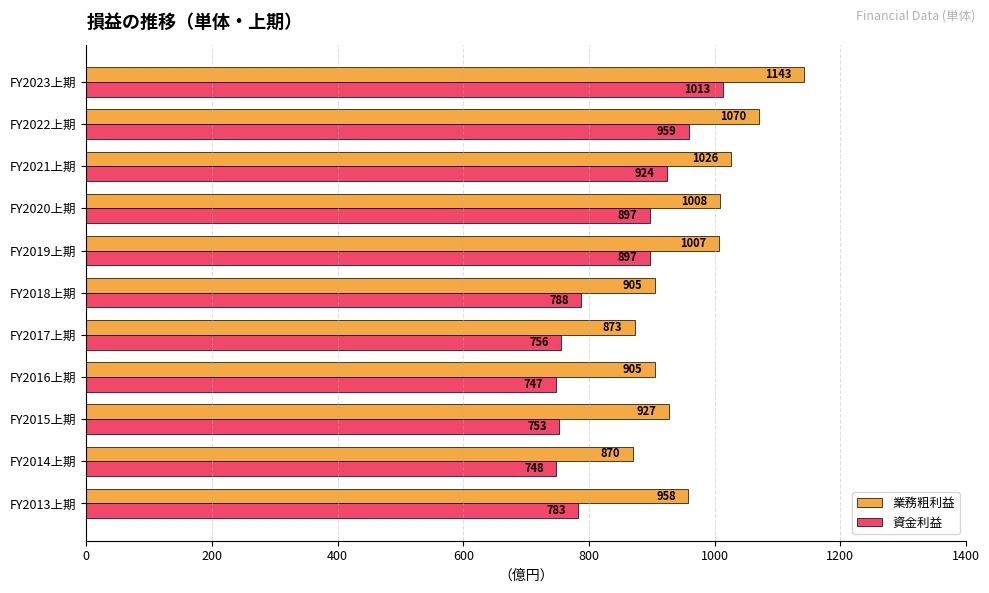

How many categories are shown in the chart?

11